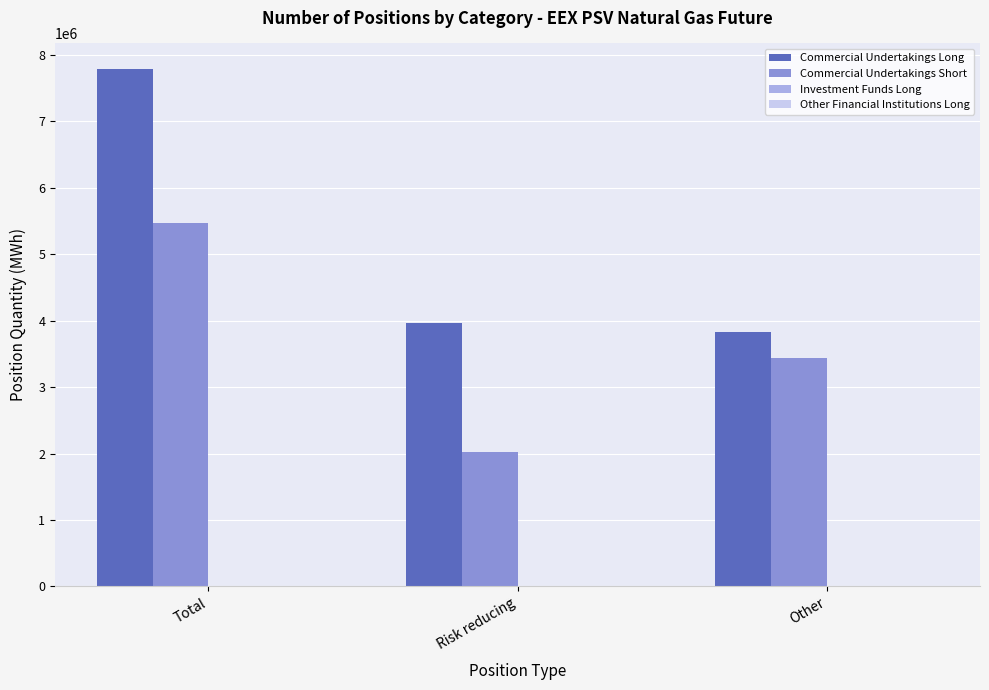

What is the difference between the highest and lowest values at Total?

2319240